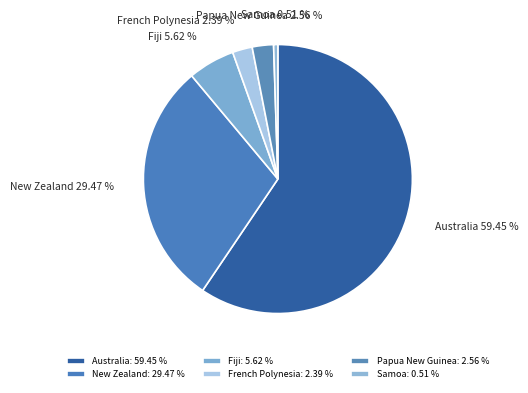

How many slices are in this pie chart?

6